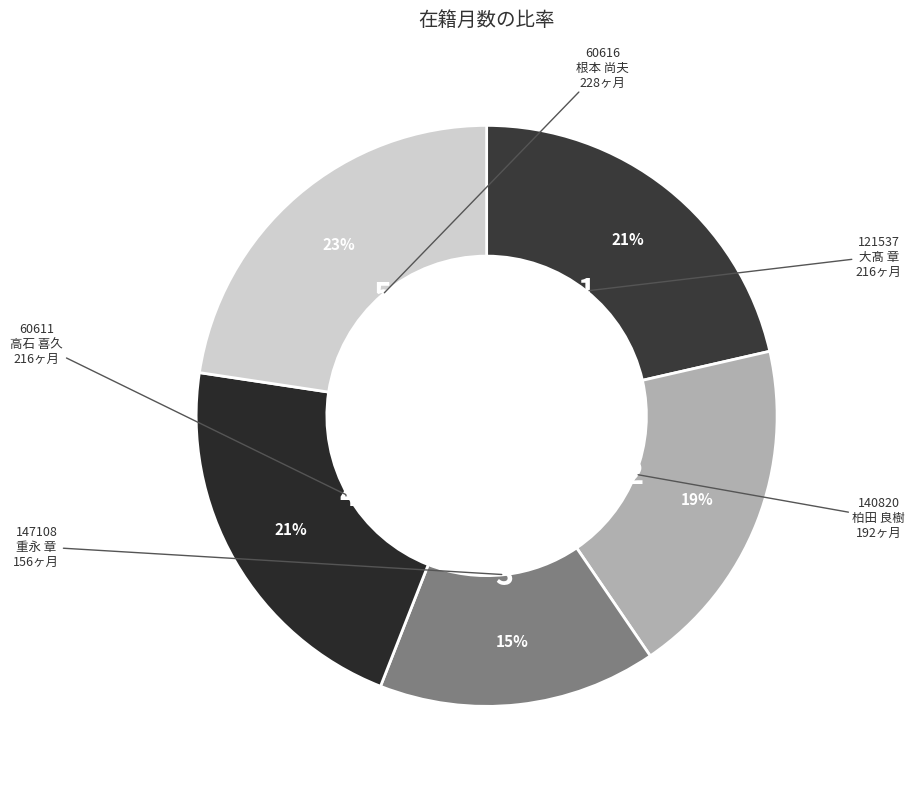

How many segments does this pie chart have?

5